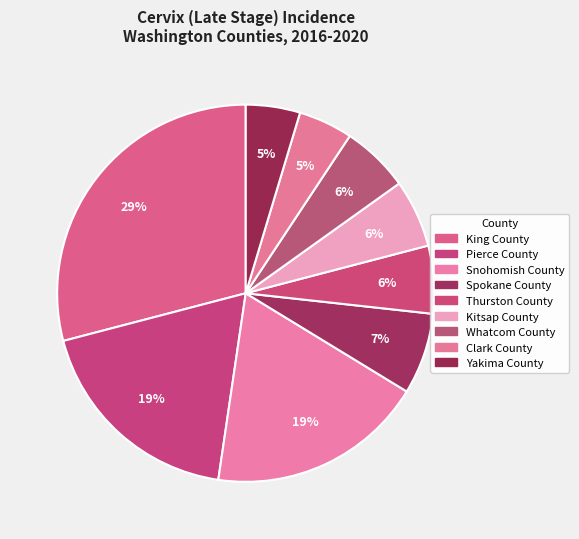

True or false: Clark County accounts for 15% of the total.

False